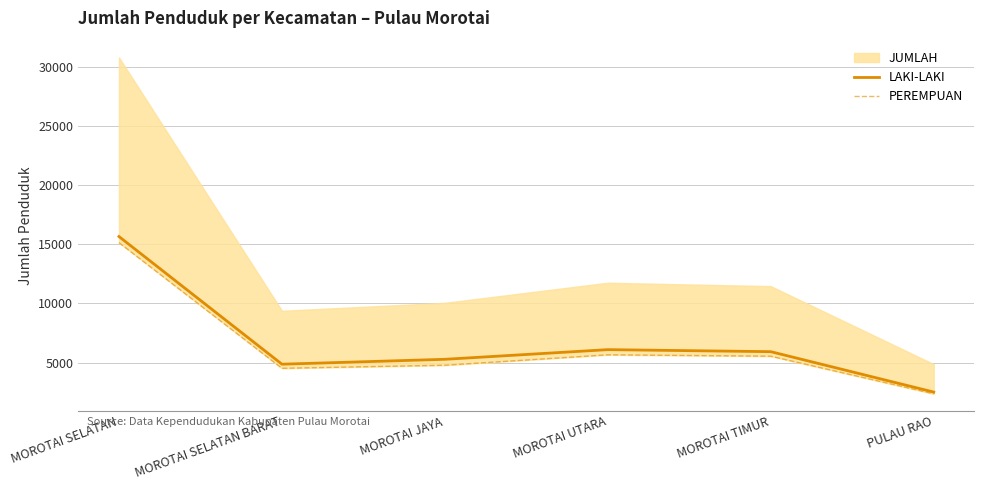

What is the label of the 6th point from the left?

PULAU RAO